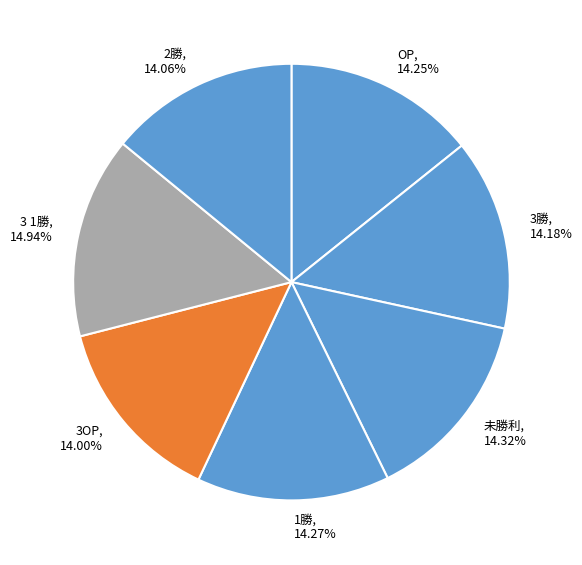

What is the largest slice in the pie chart?

3 1勝, 14.94%